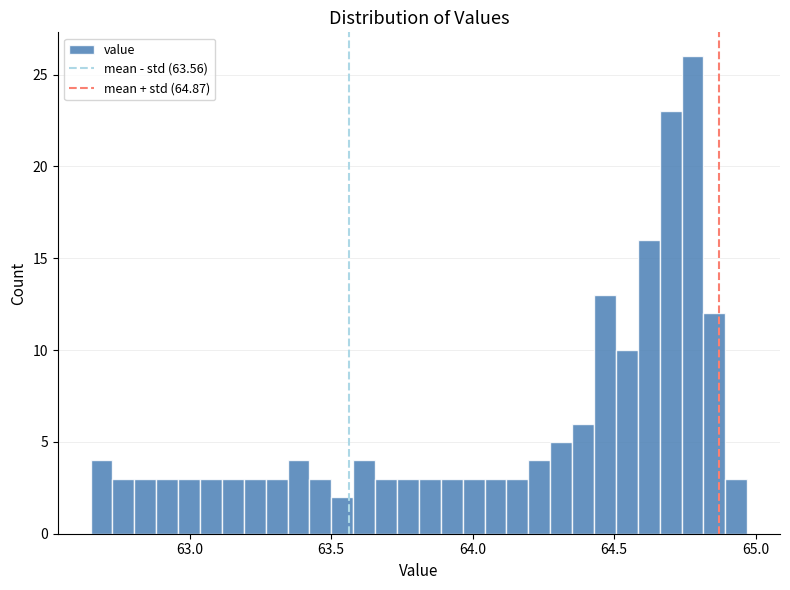

Around what value on the x-axis is the tallest bar? Give the approximate position of its centre, as read against the axis.

64.80